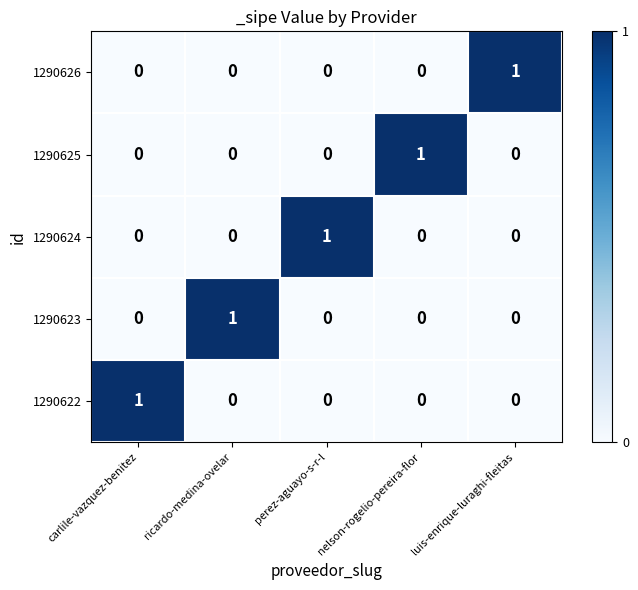

True or false: 1290625 has a value of 0 at ricardo-medina-ovelar.

True